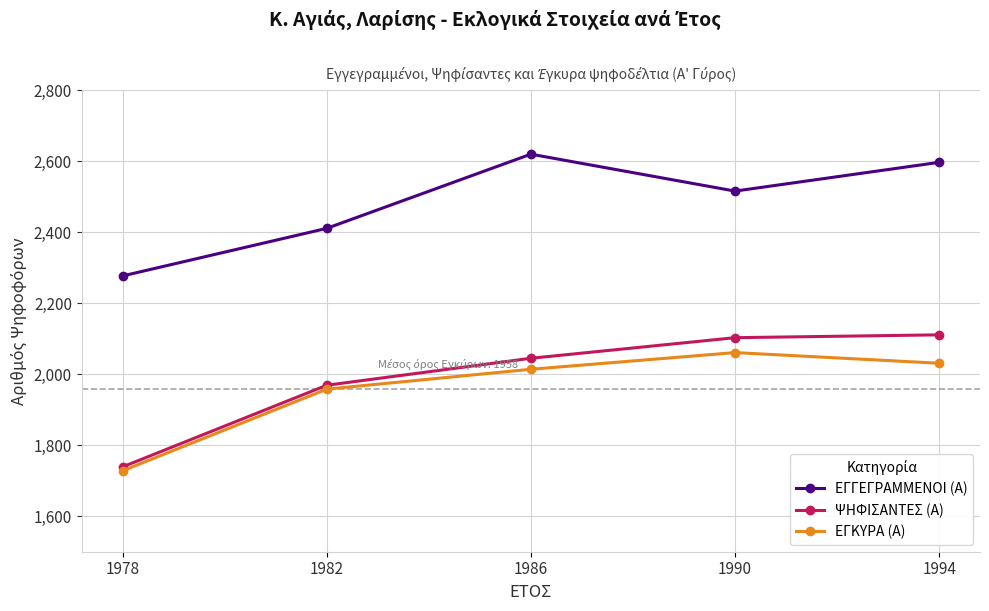

Is the value of ΕΓΓΕΓΡΑΜΜΕΝΟΙ (Α) at 1990 greater than the value of ΨΗΦΙΣΑΝΤΕΣ (Α) at 1978?

Yes